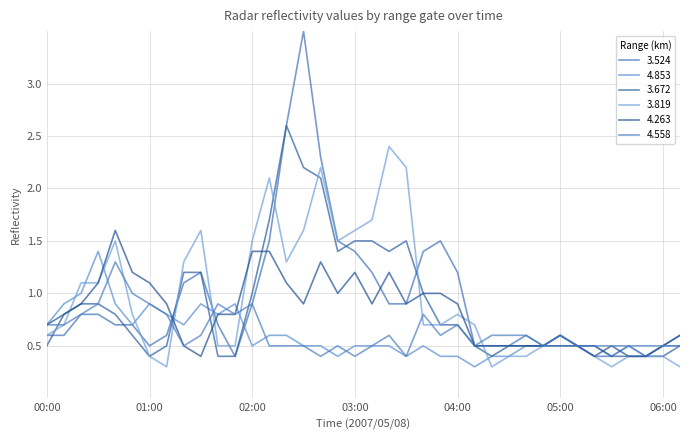

How many lines are shown in the chart?

6